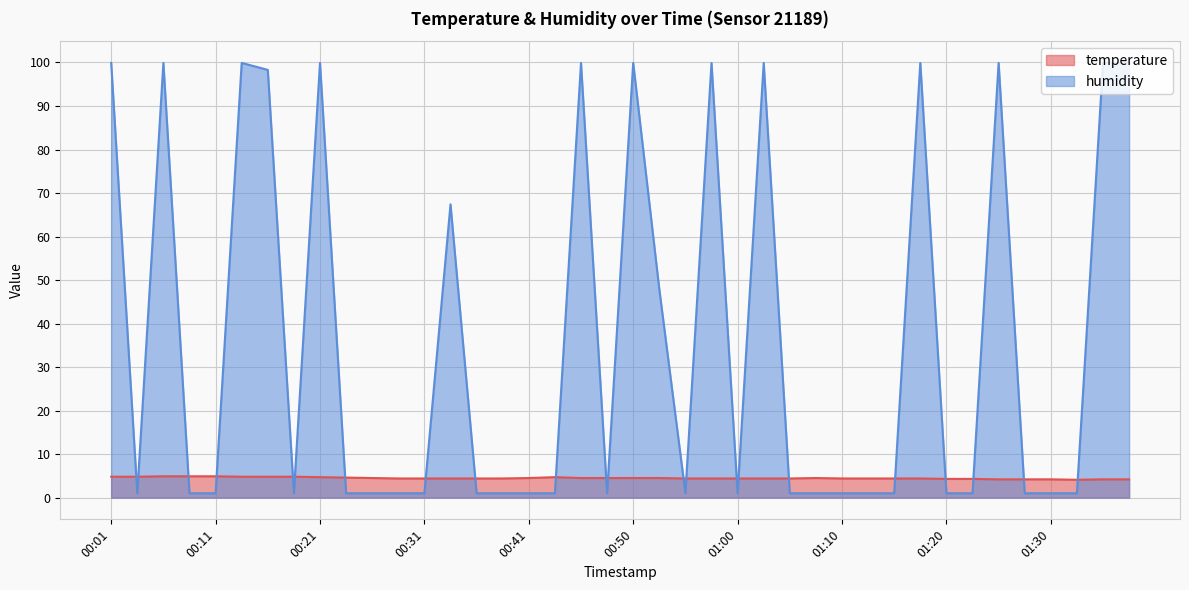

The value of temperature at 00:21 is 4.7. True or false?

True